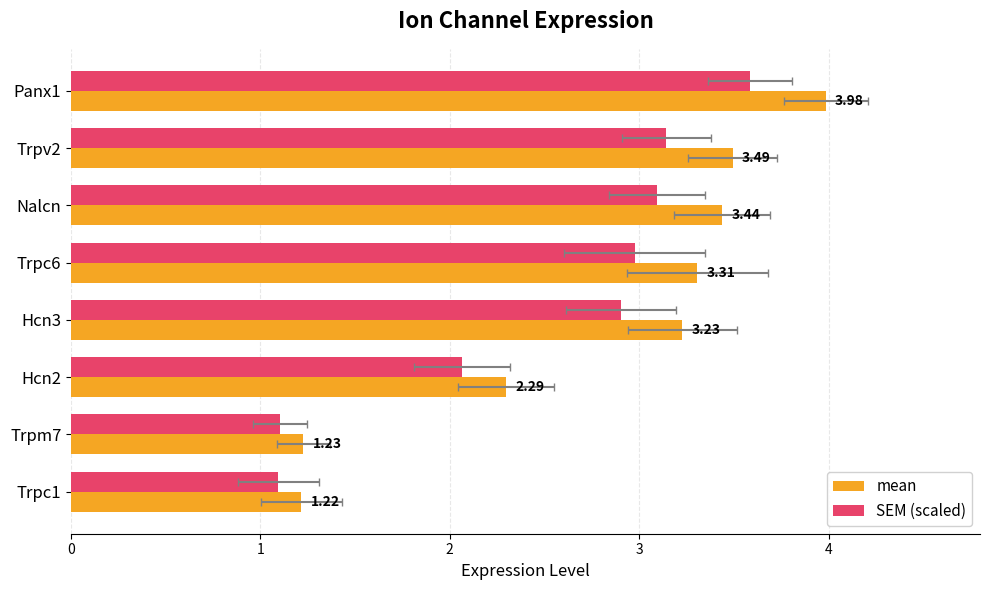

The value of SEM (scaled) at Hcn2 is 2.1. True or false?

True